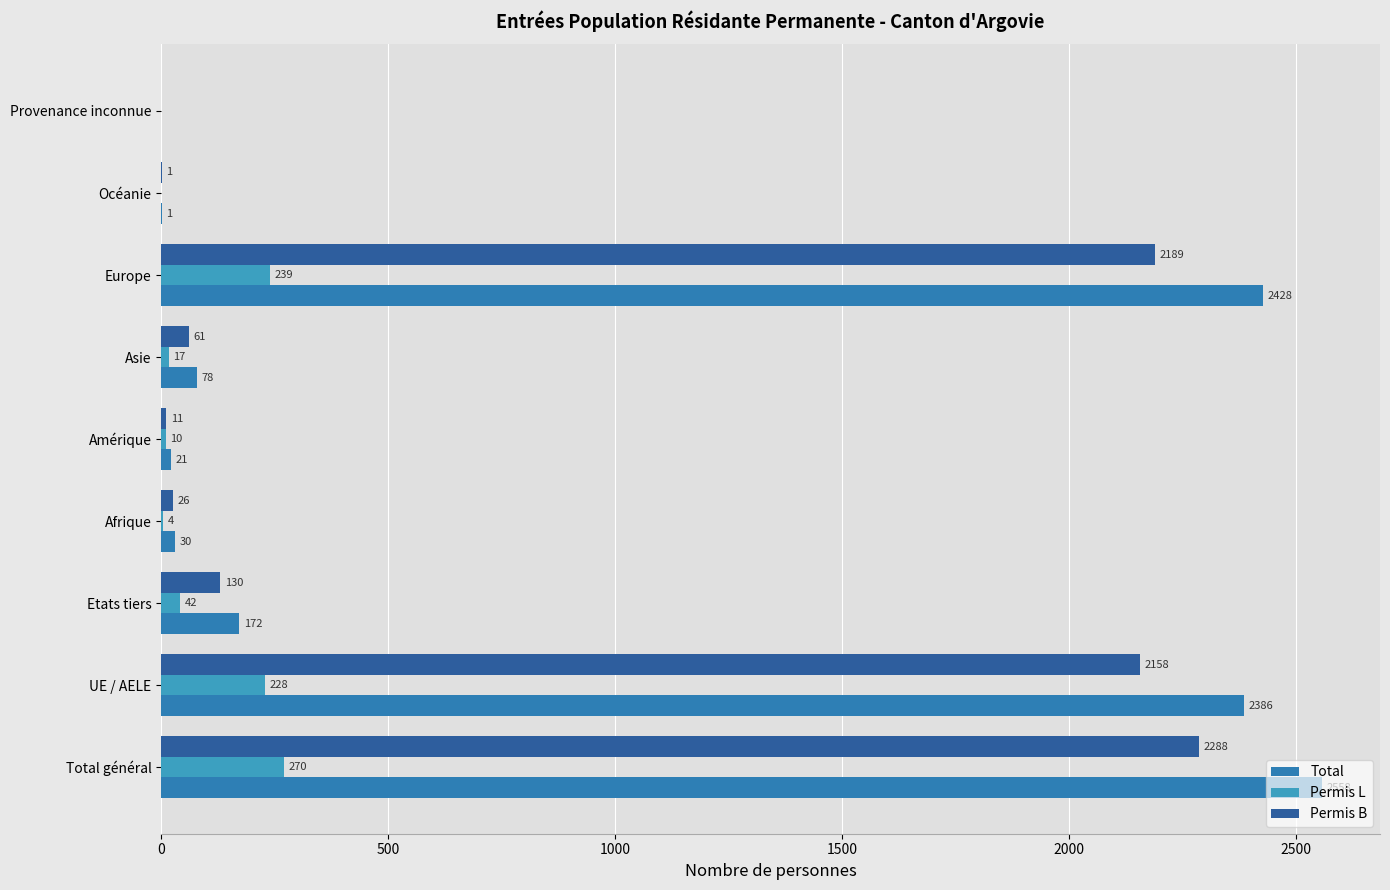

Count the number of data series in this chart.

3